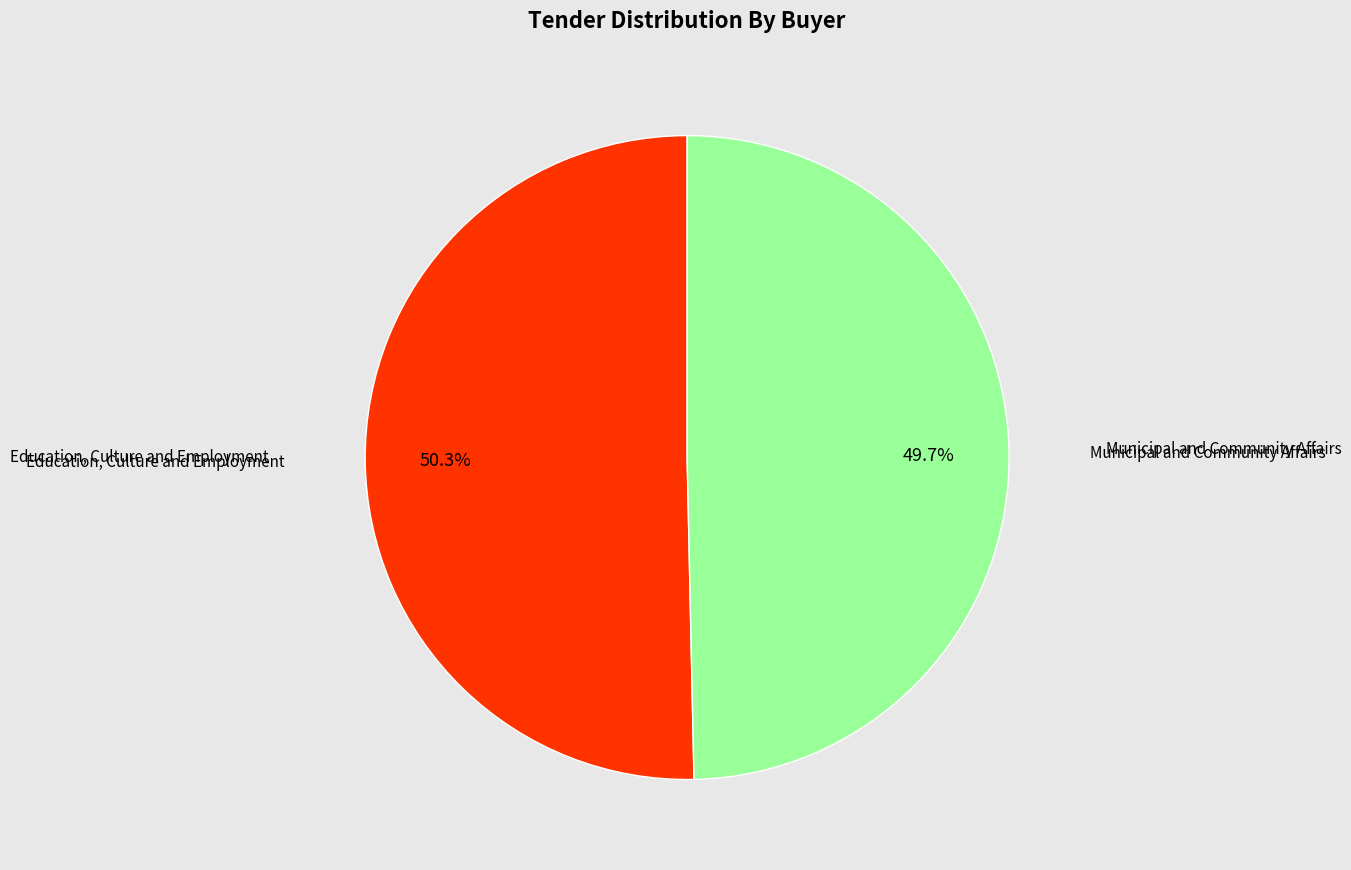

Is there a majority slice in this chart?

Yes